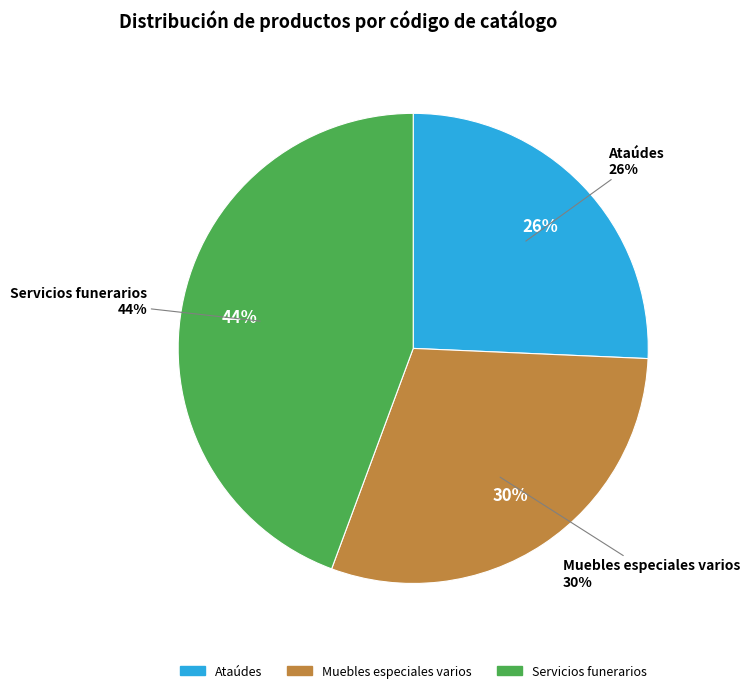

What is the smallest slice in the pie chart?

Ataúdes